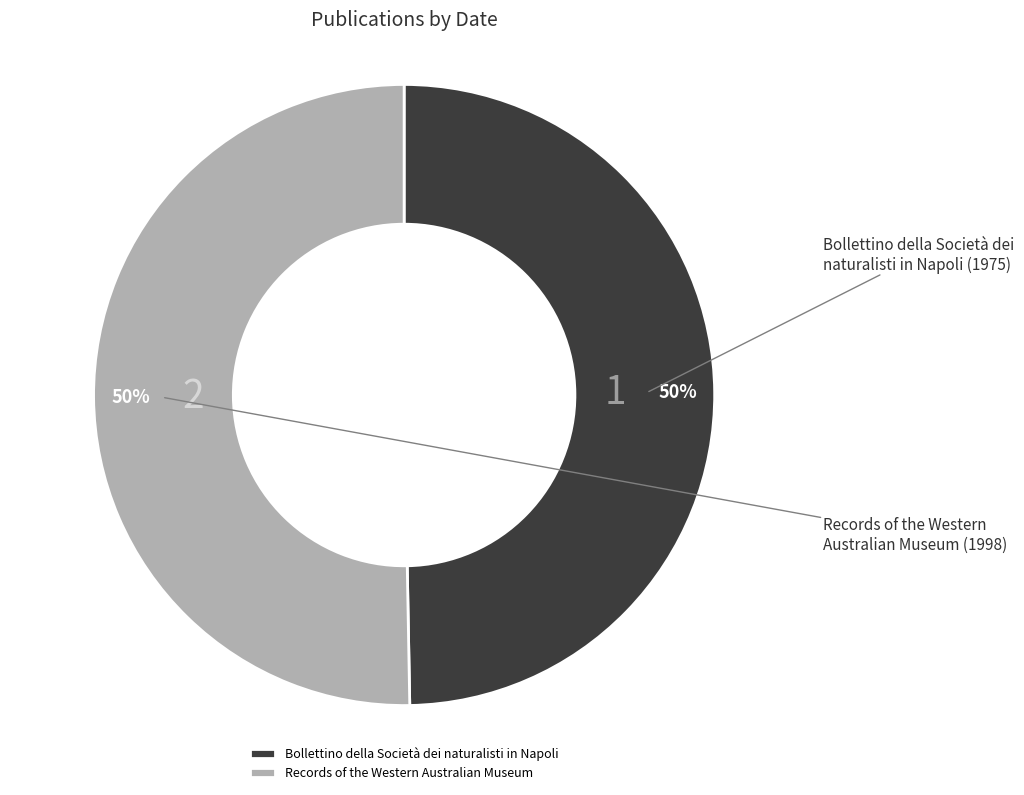

To the nearest percent, what portion does Records of the Western Australian Museum represent?

50%